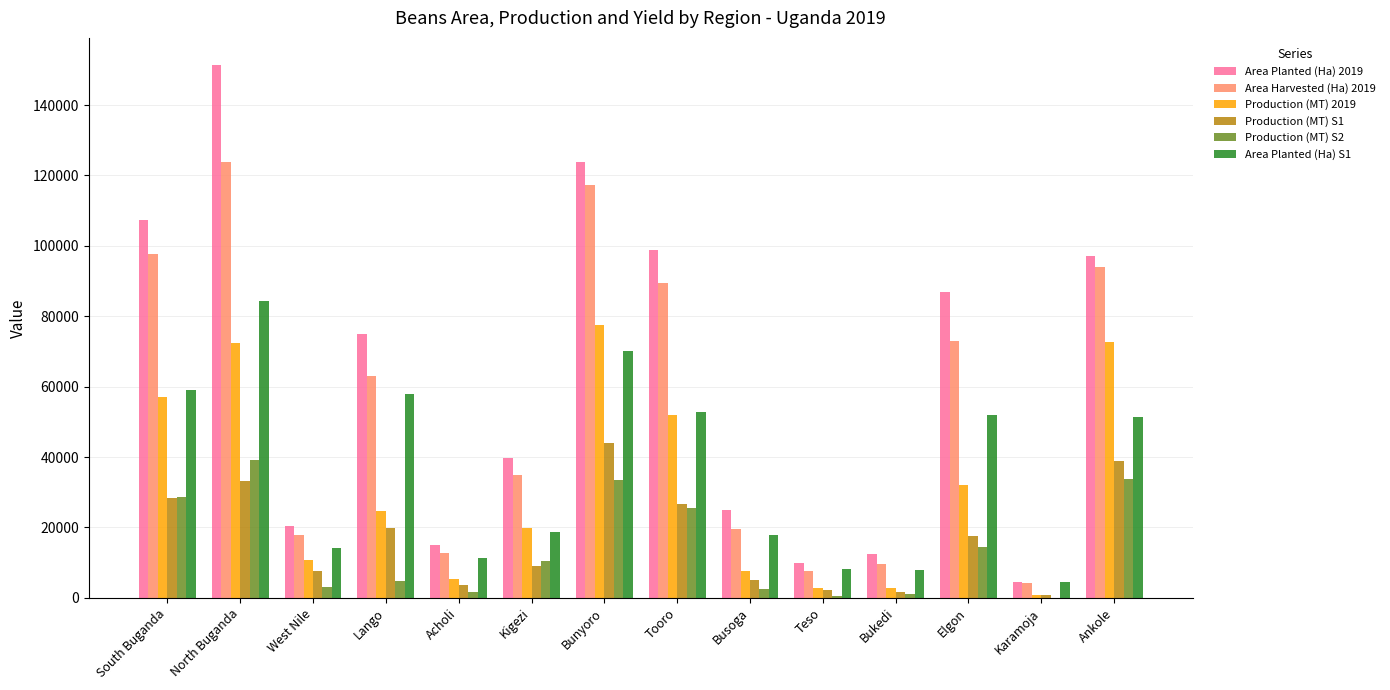

What is the greatest value displayed?

151514